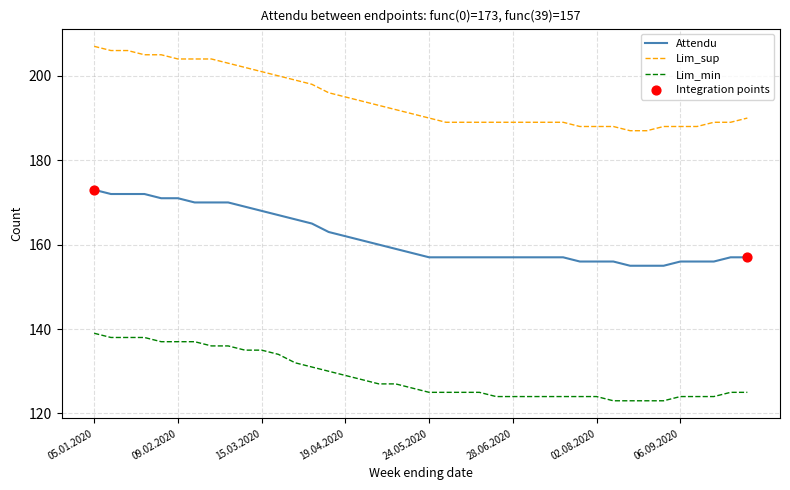

Which series has the largest total across all categories?

Lim_sup